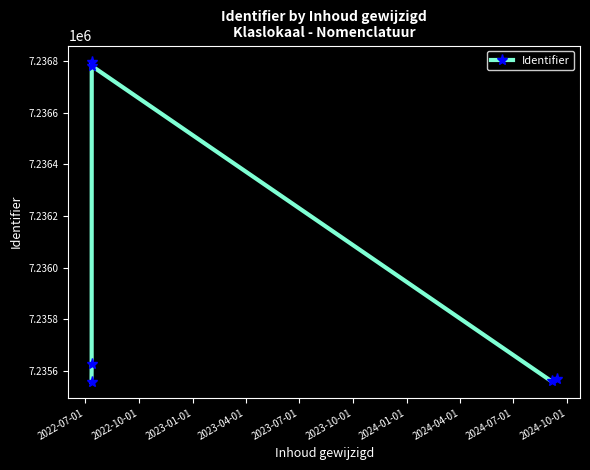

What position from the left is 2023-04-01?

4